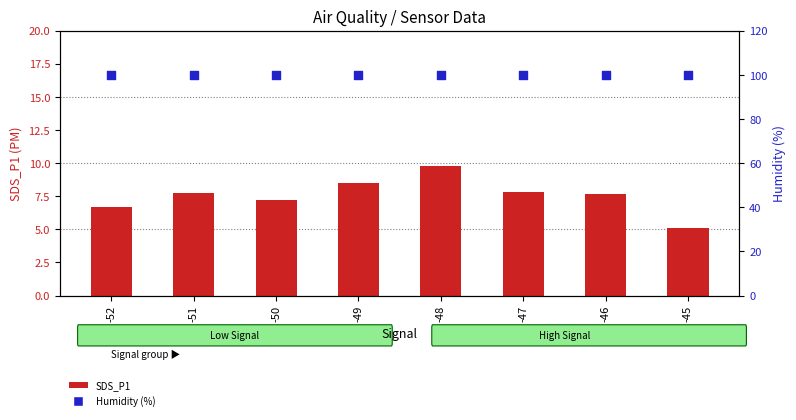

What is the total value across all series at -45?

105.0